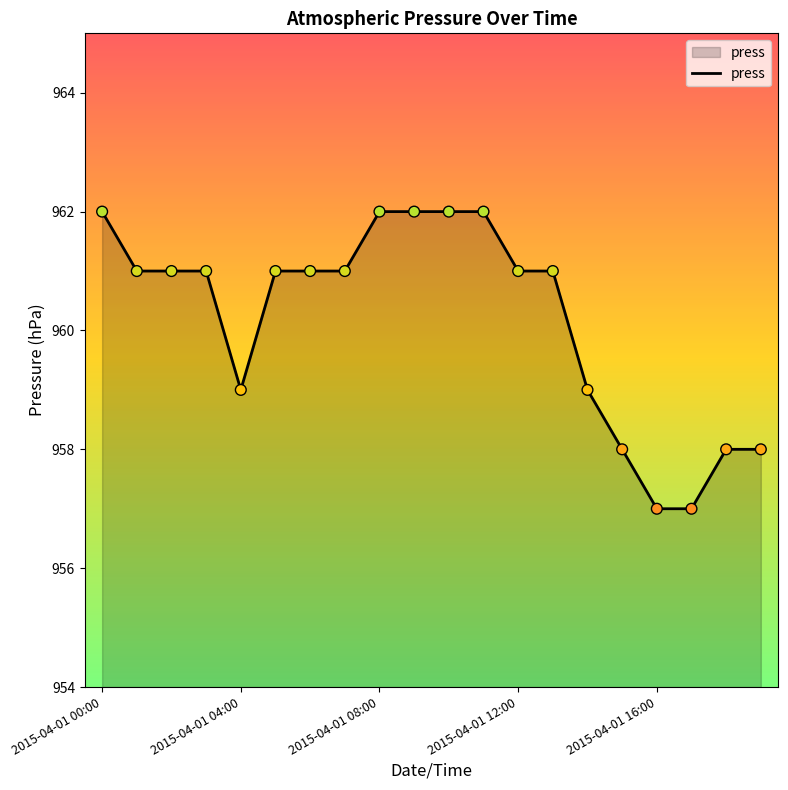

What is the minimum value shown in the chart?

957